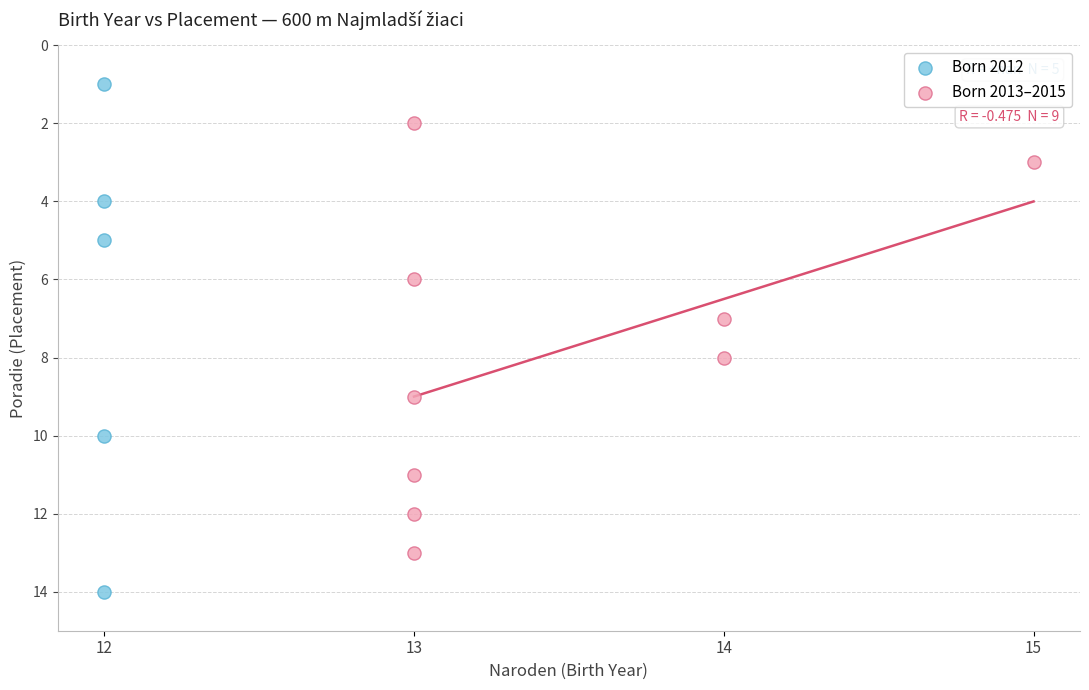

Which series has the largest Y range (max minus min)?

Born 2012